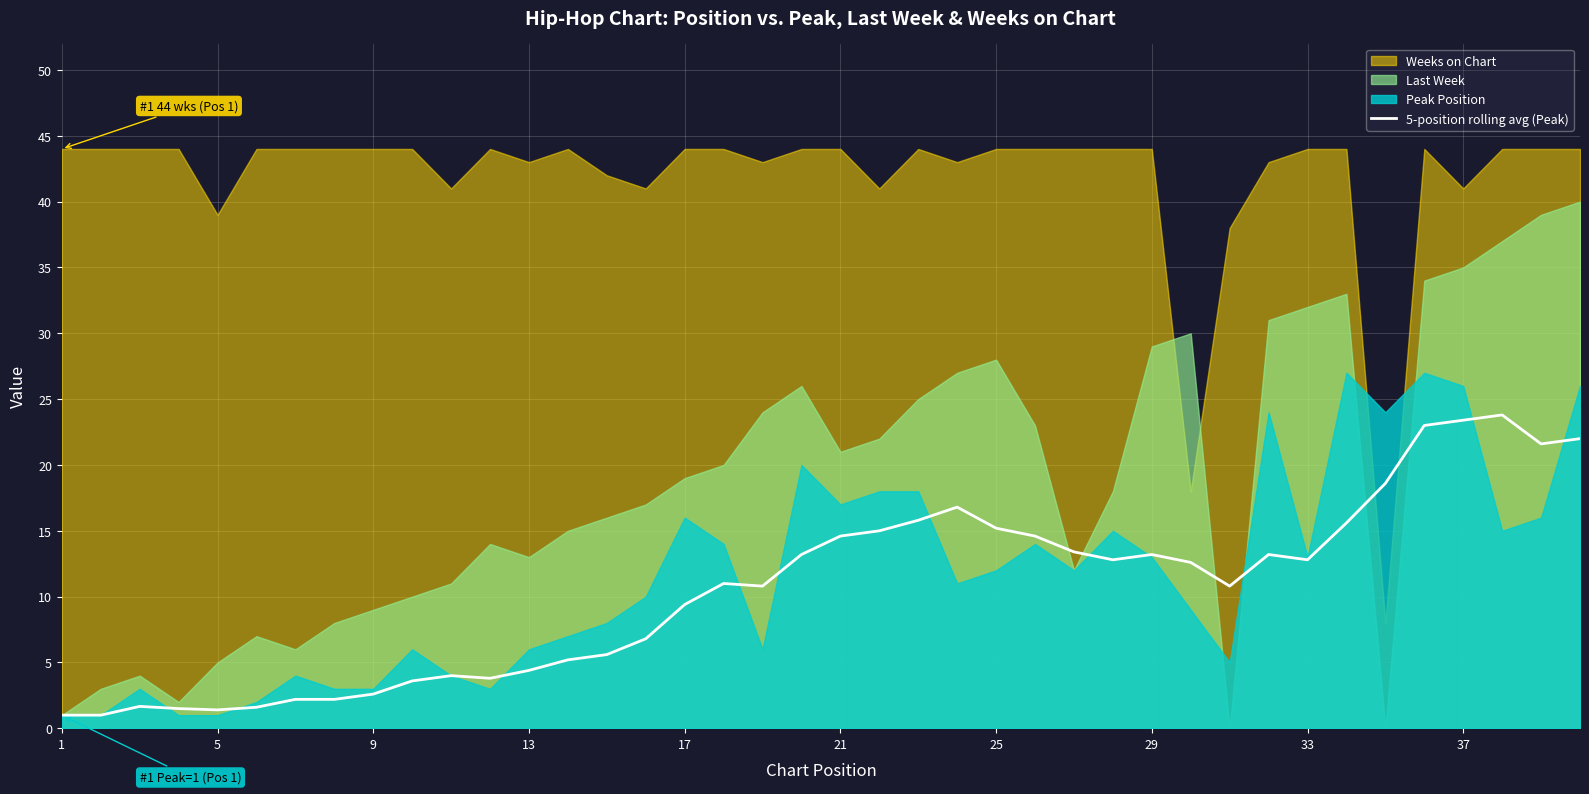

True or false: 5-position rolling avg (Peak) has a value of 2.6 at 9.

True